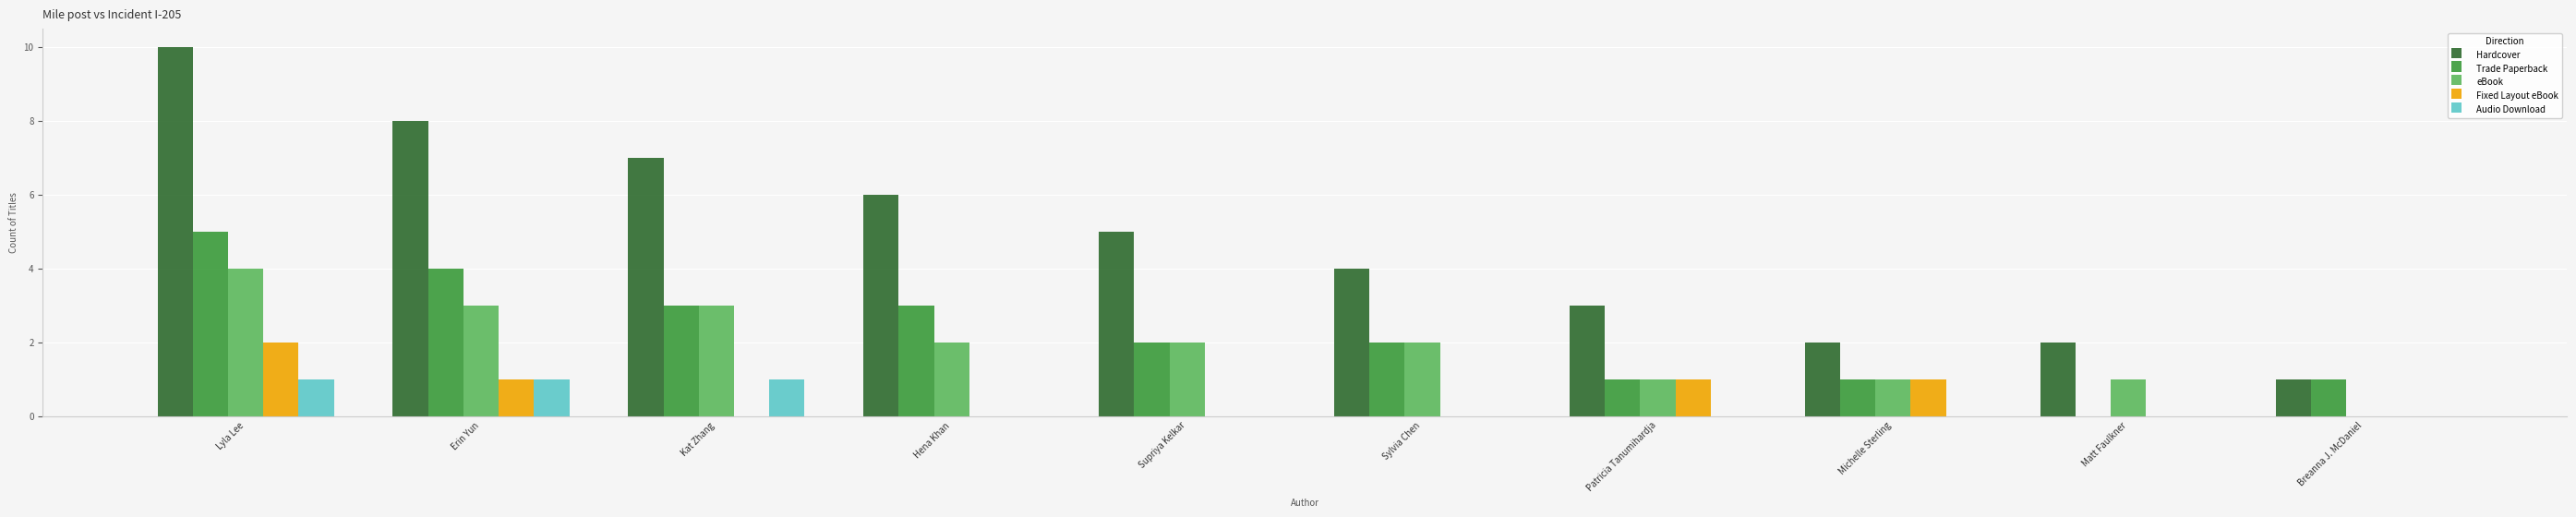

Which series has the largest total across all categories?

Hardcover